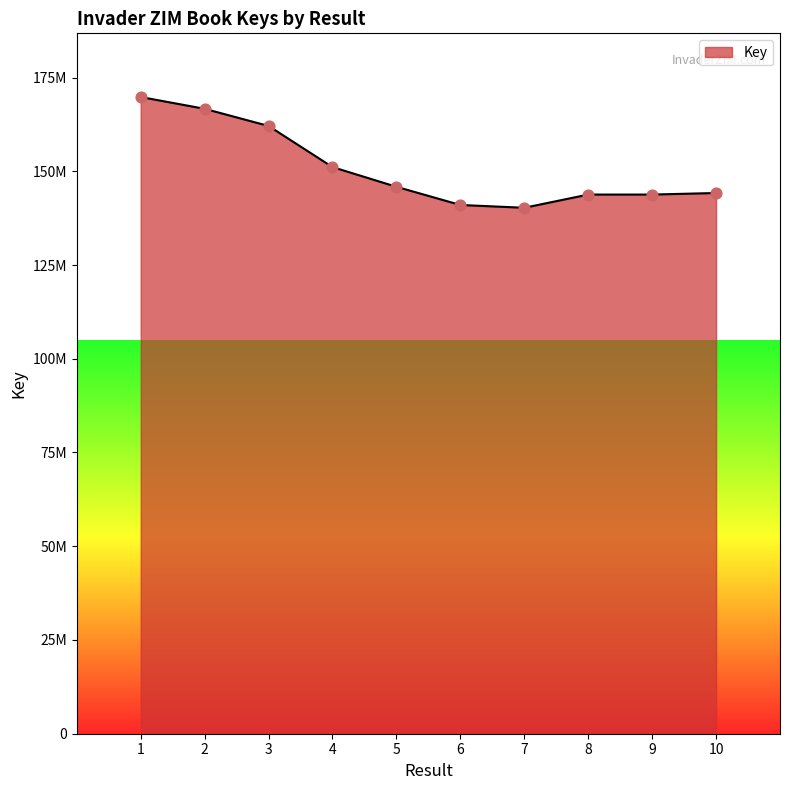

Which has a higher value, 6 or 3?

3